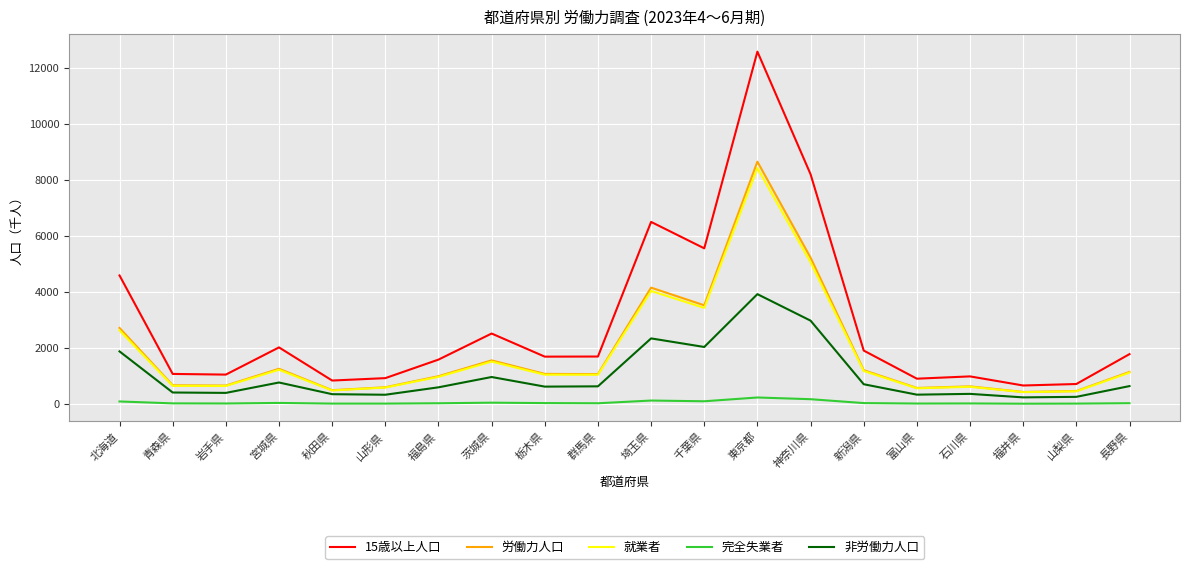

Is the value of 就業者 at 山梨県 greater than the value of 完全失業者 at 長野県?

Yes